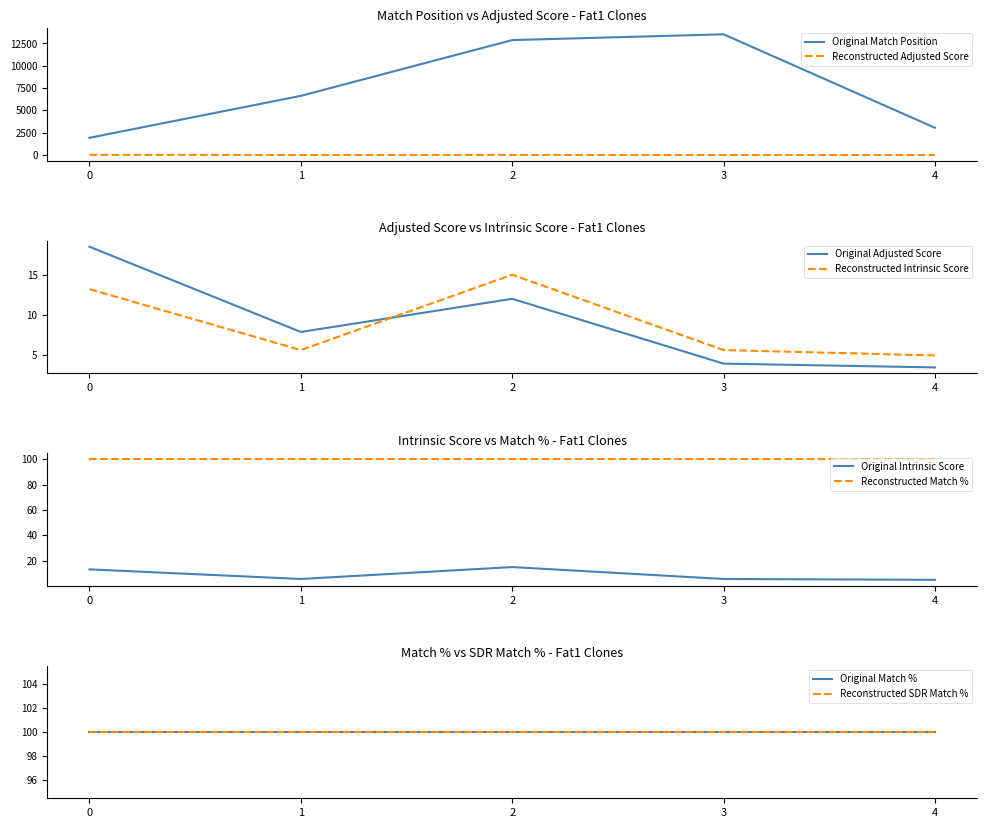

What is the minimum value for Adjusted Score?

3.5